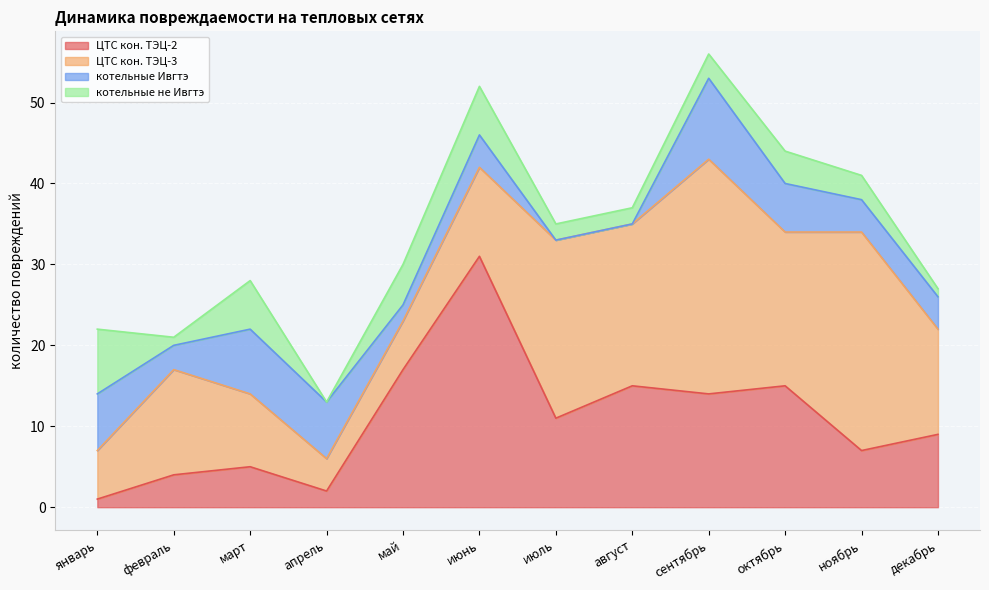

How many times do ЦТС кон. ТЭЦ-2 and котельные Ивгтэ cross each other?

3